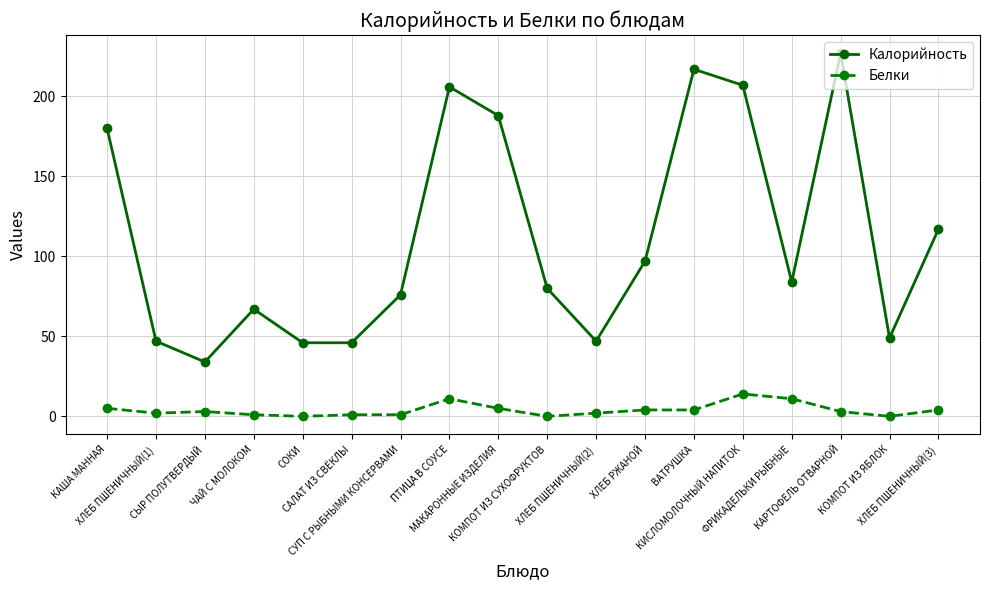

What is the difference between the maximum and second lowest values in the Белки series?

14